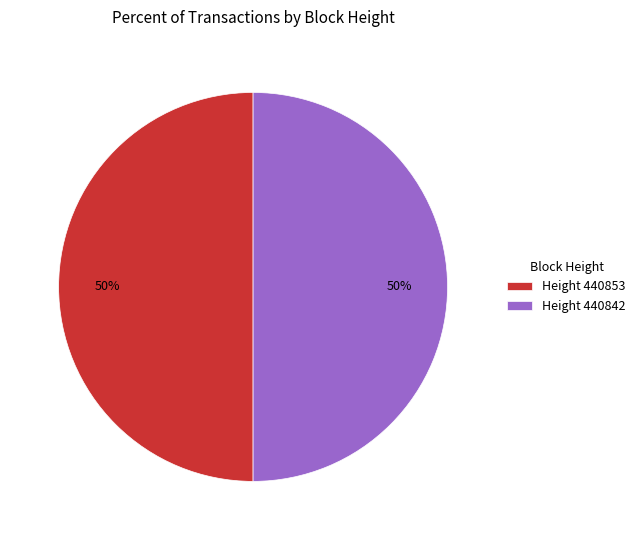

What is the ratio of the value at Height 440842 to the value at Height 440853?

1.0